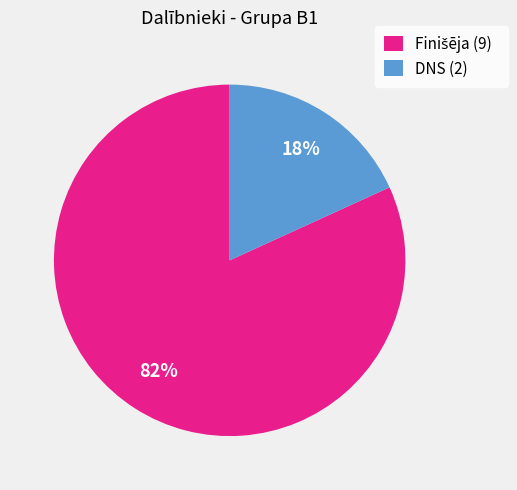

To the nearest percent, what is the difference between the largest and smallest slice percentages?

64%